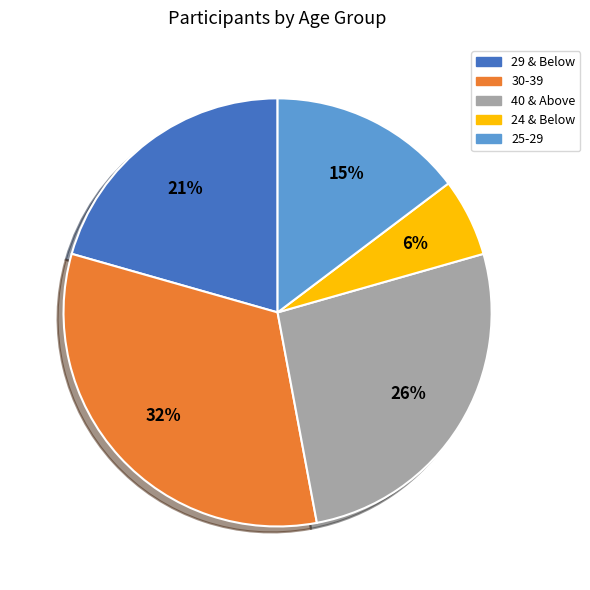

Does 30-39 account for over 50% of the chart?

No